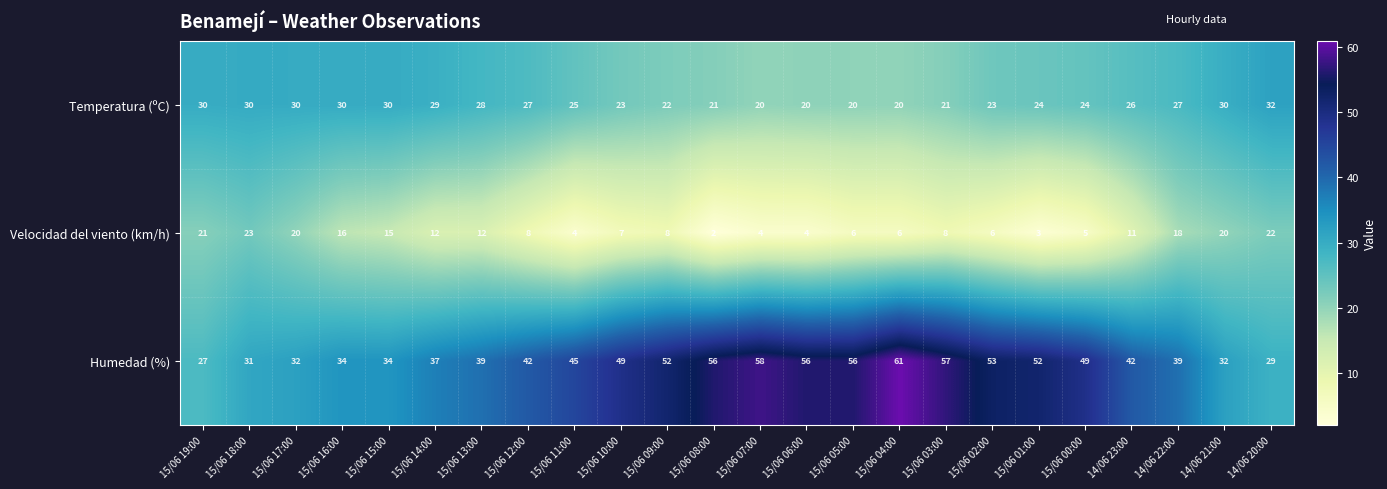

How many series are shown in this chart?

3